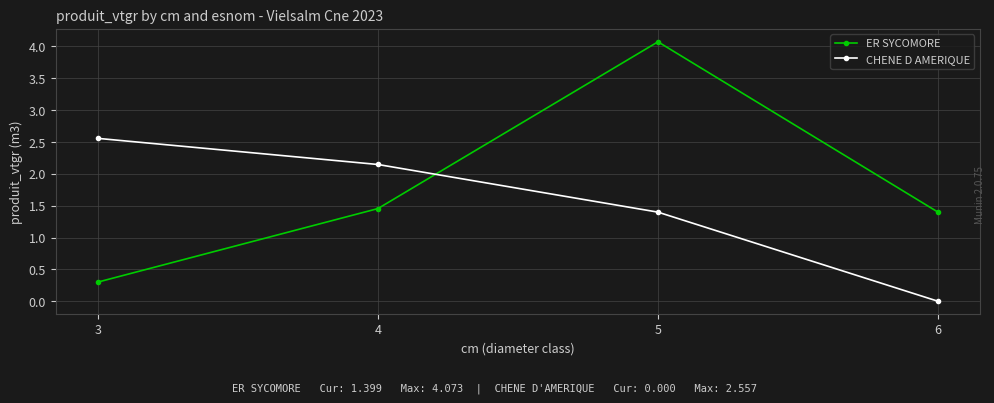

Is it true that CHENE D AMERIQUE equals 1.3 at 6?

False